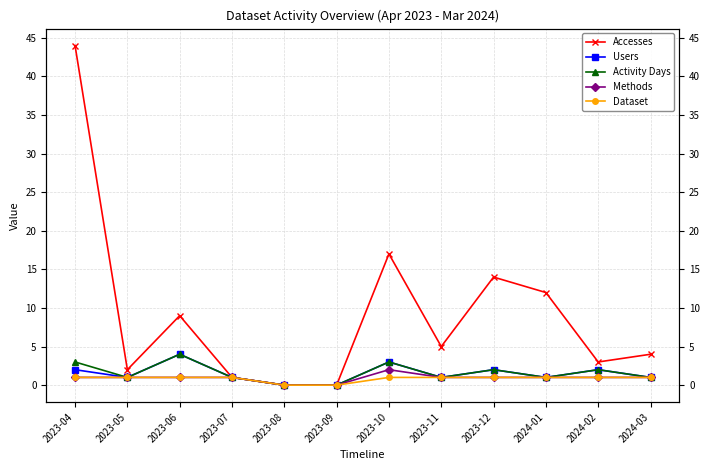

True or false: Dataset has more than 2 interior local peaks.

False